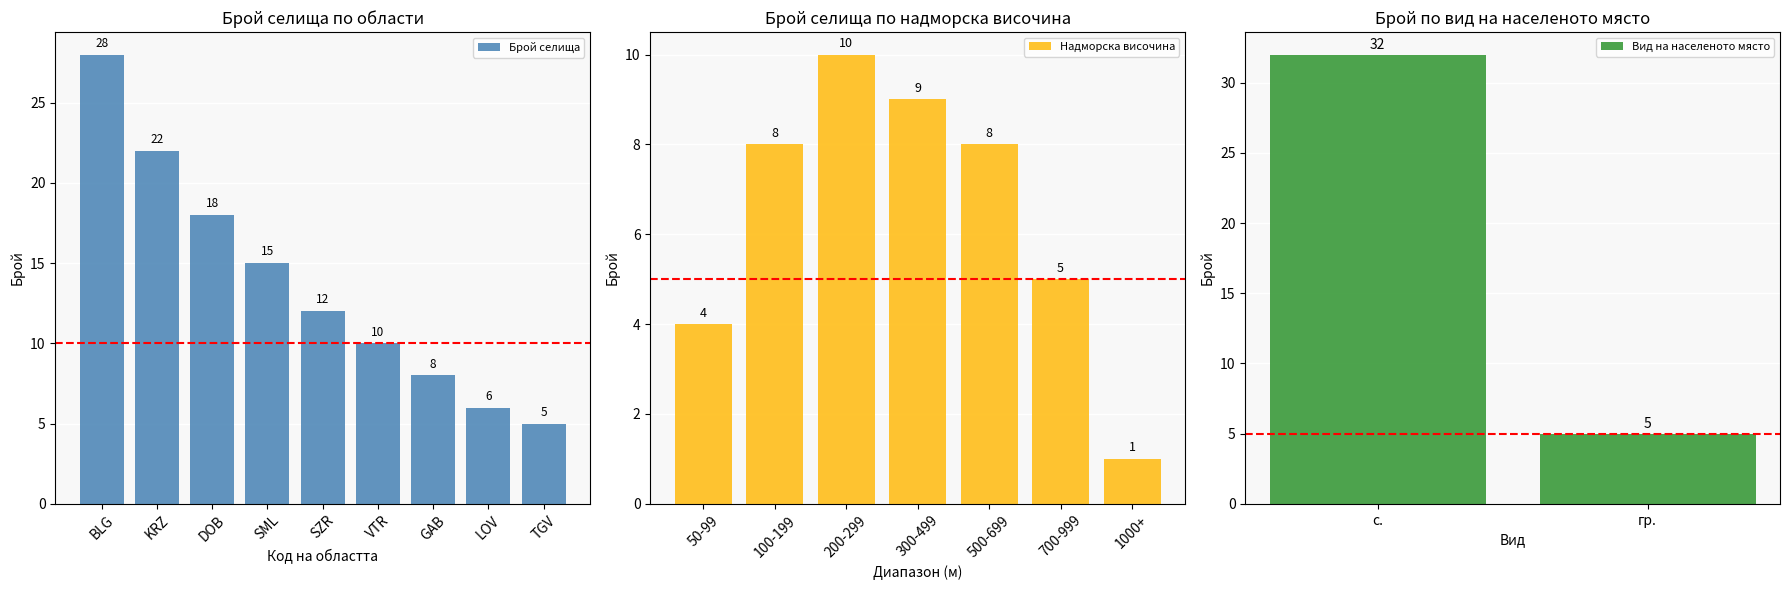

Which series changed the most between VTR and GAB?

Брой селища